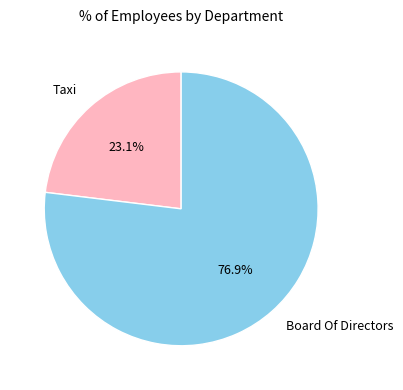

To the nearest percent, what portion does Board Of Directors represent?

77%